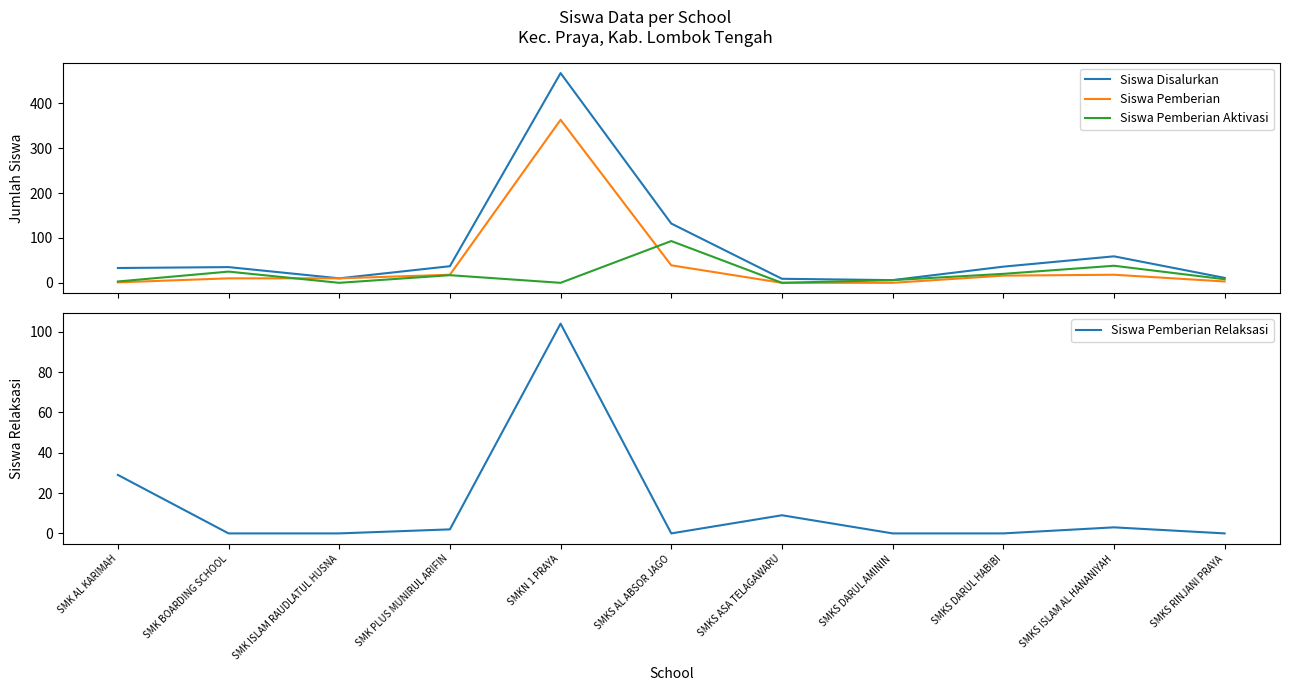

True or false: Siswa Disalurkan and Siswa Pemberian Aktivasi cross at least once.

False